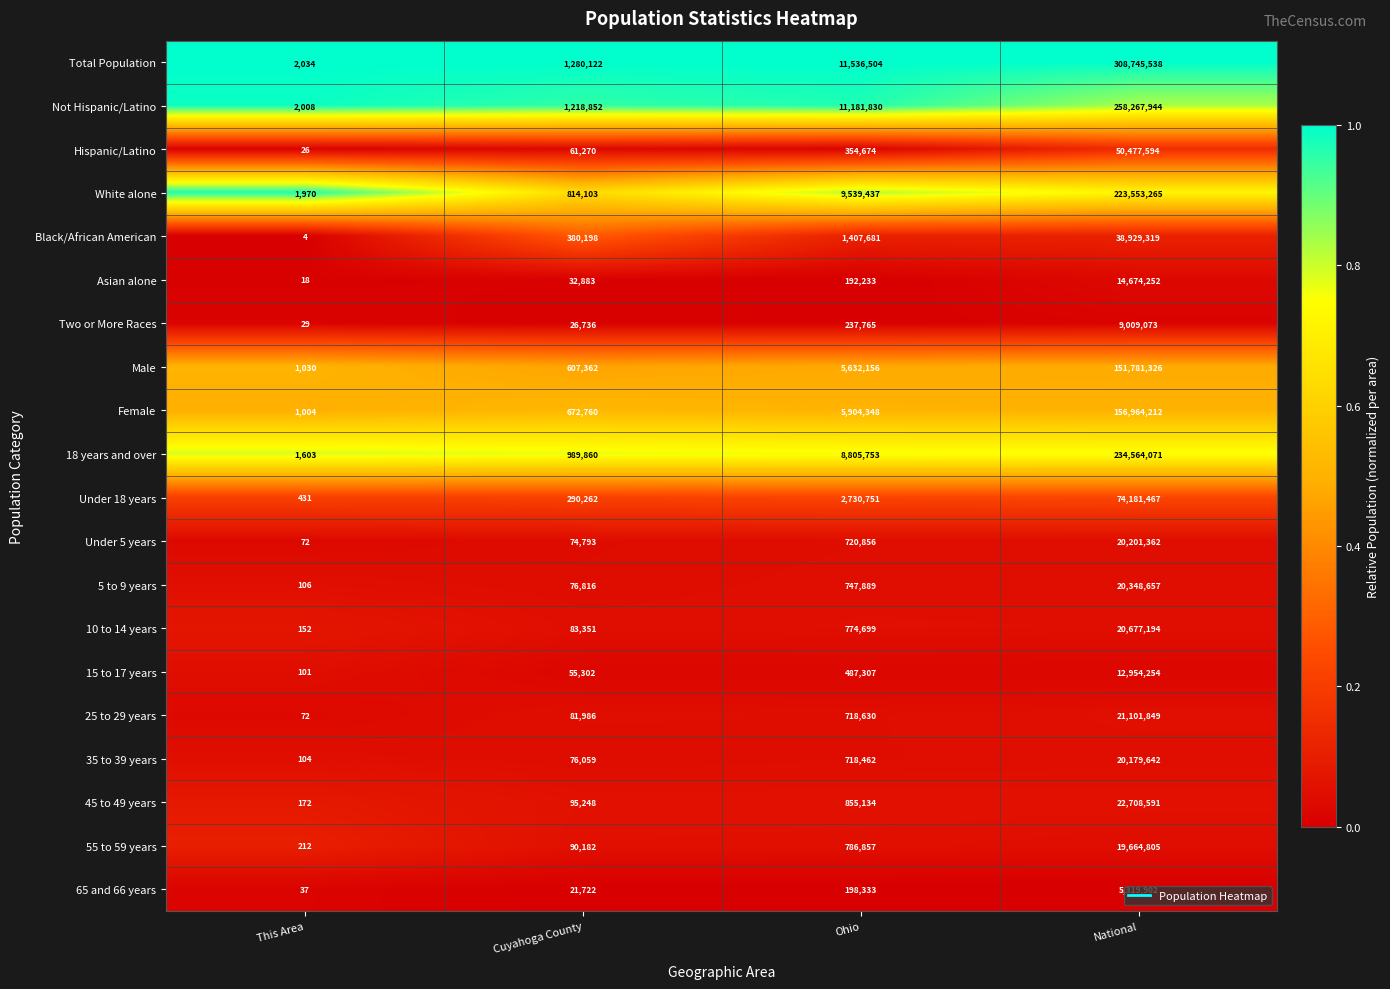

Between This Area and Ohio, which series saw the biggest shift?

Total Population